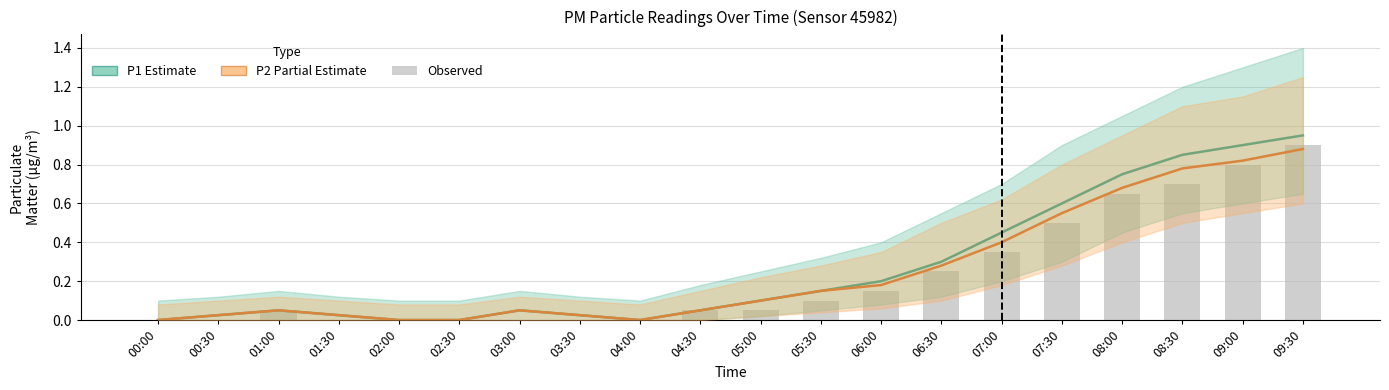

What is the sum of all Observed values?

4.5